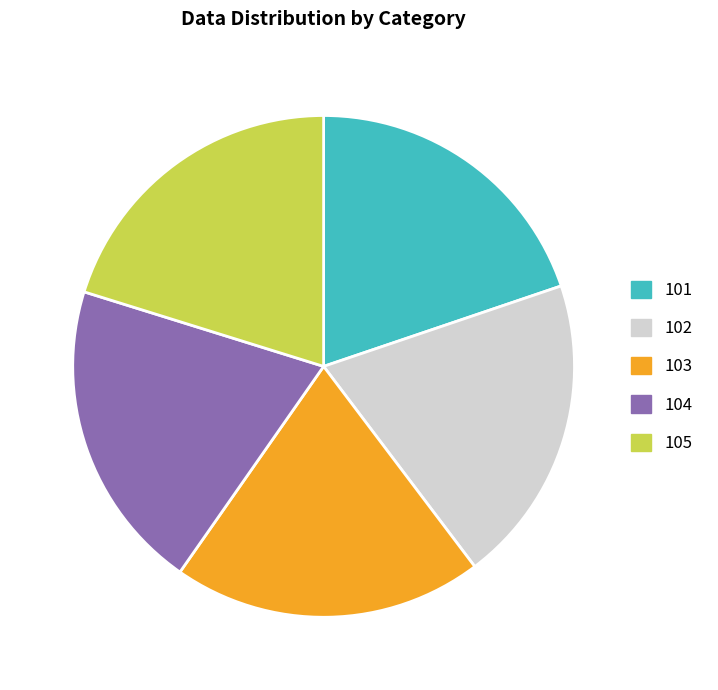

Is there any slice that represents more than half of the pie?

No